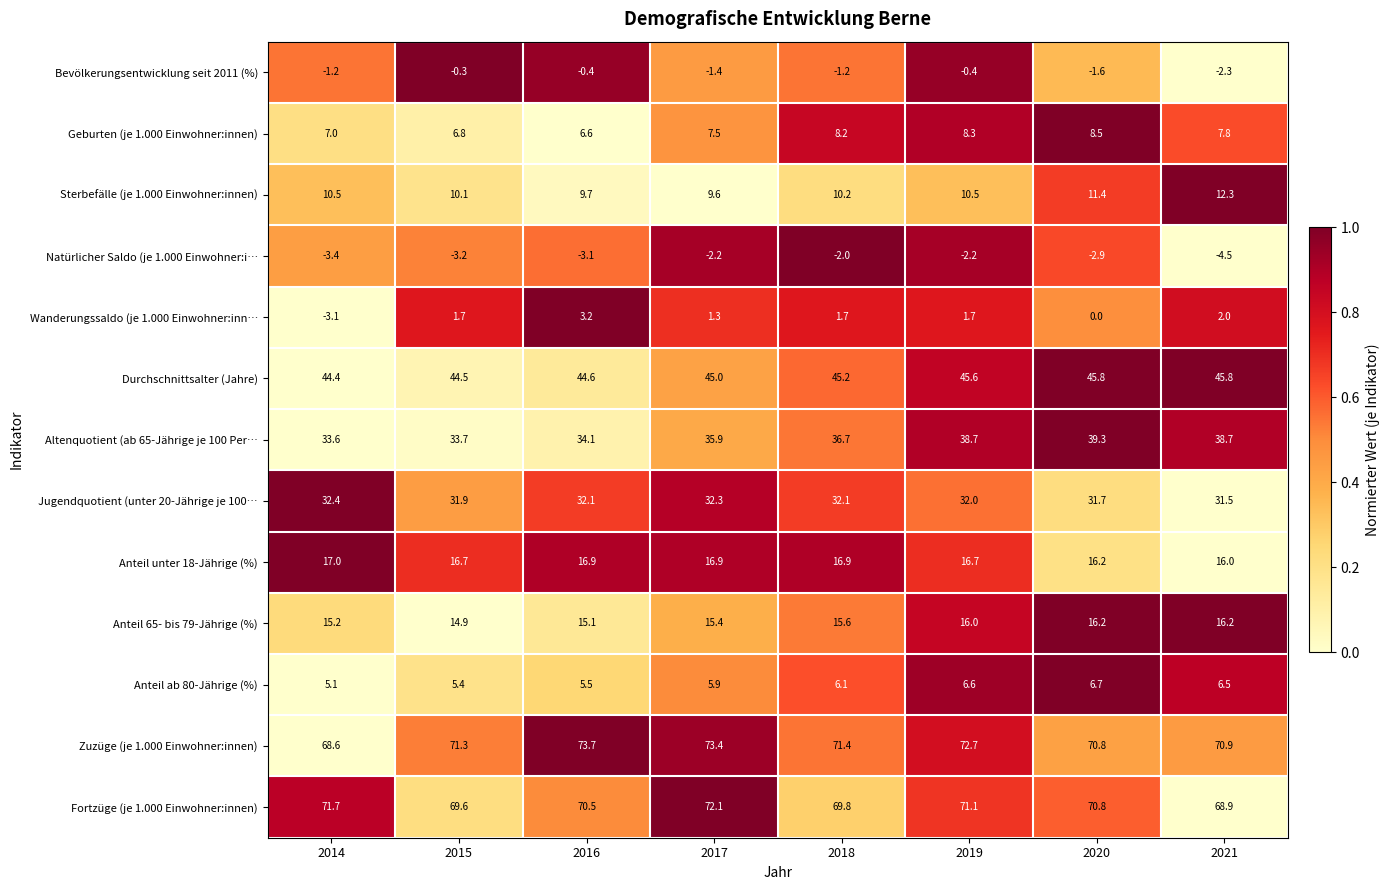

What is the total value across all series at 2021?

309.8